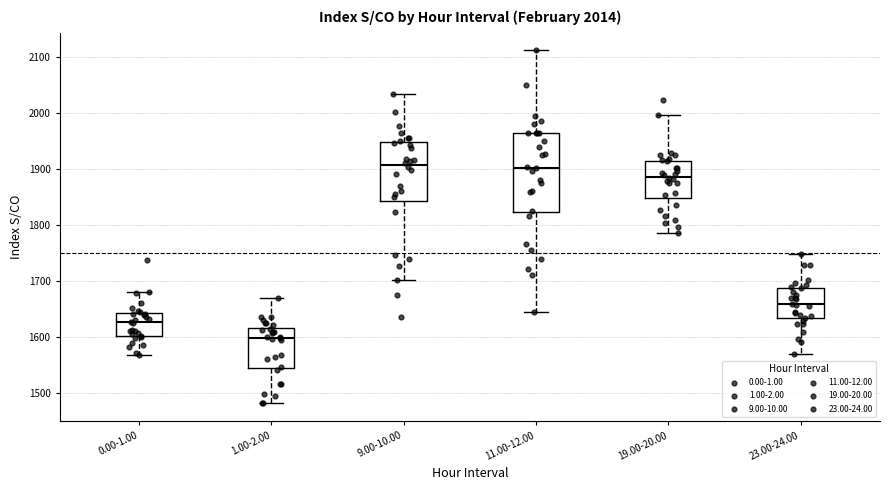

Which box is the tallest, from its lower edge to its upper edge?

11.00-12.00